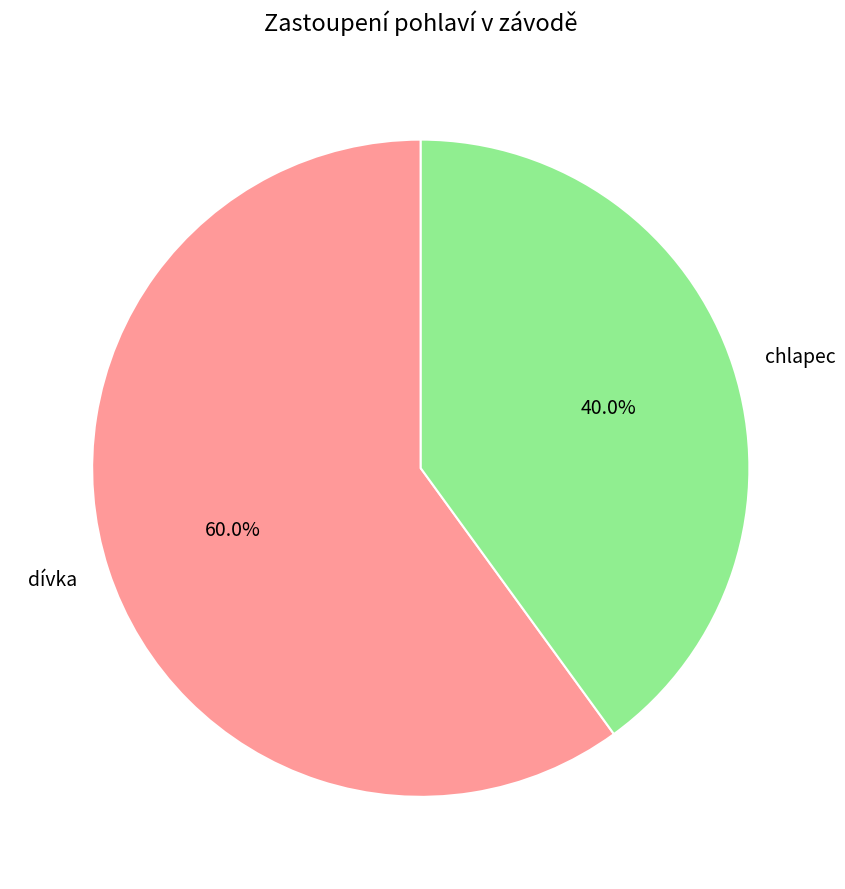

Which category accounts for the majority?

dívka